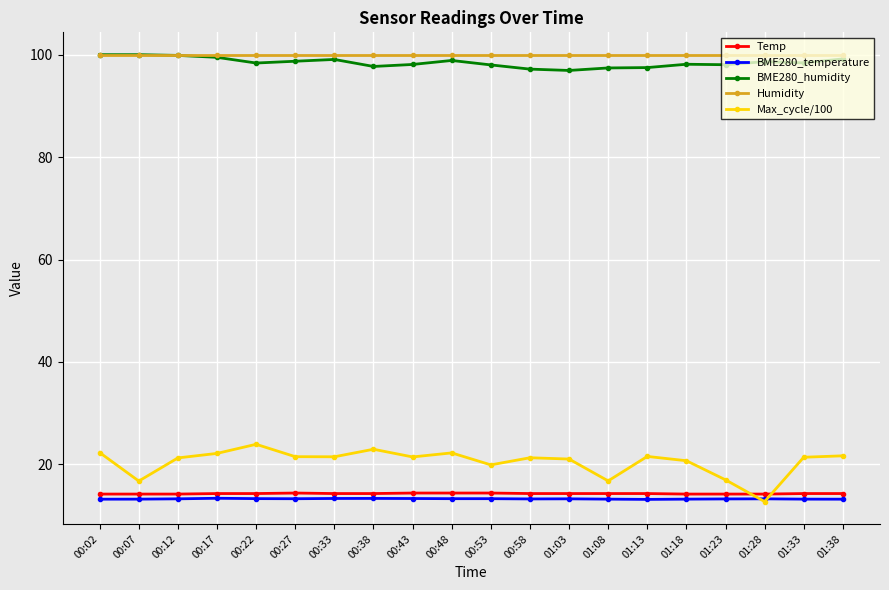

Does the chart display data point markers on the line(s)?

Yes